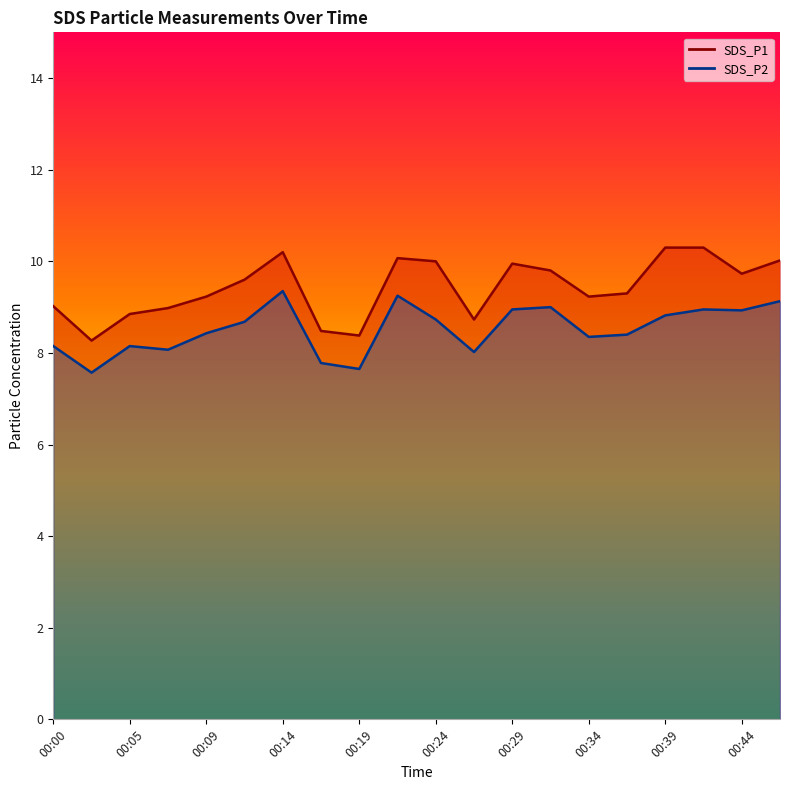

How many values in the SDS_P2 series are below 8?

3